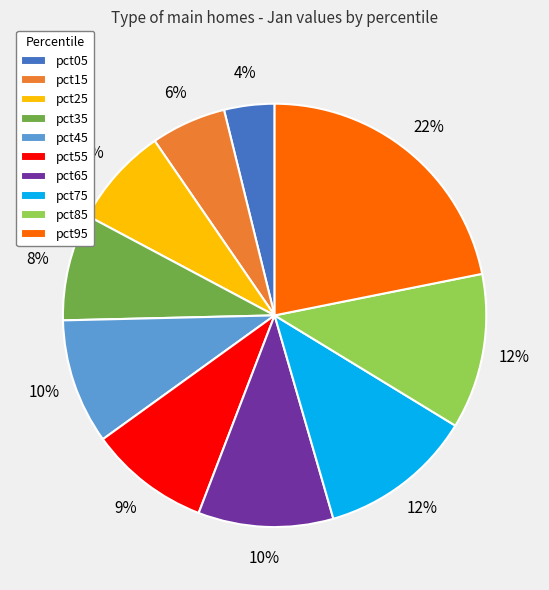

True or false: pct55 accounts for 23% of the total.

False